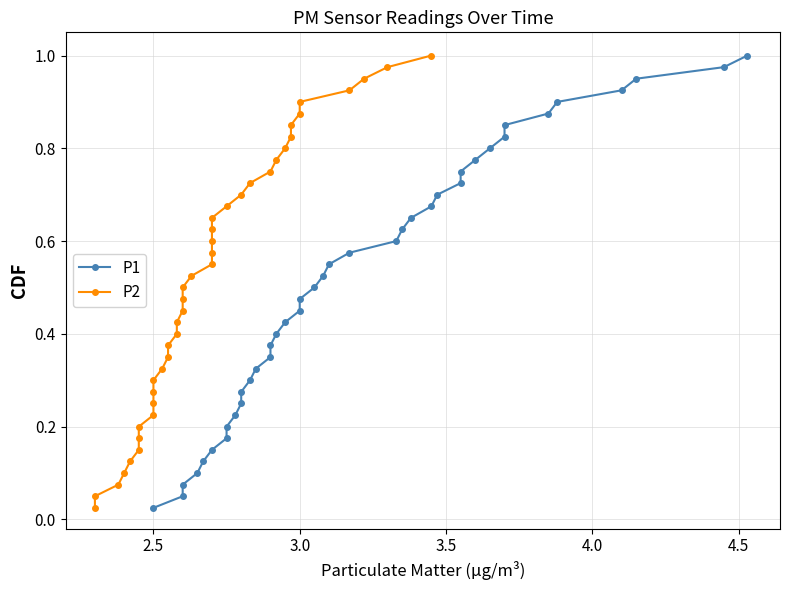

Reading left to right, what are all the values shown in this chart?

P1: 0.0	0.1	0.1	0.1	0.1	0.1	0.2	0.2	0.2	0.2	0.3	0.3	0.3	0.3	0.4	0.4	0.4	0.5	0.5	0.5	0.5	0.6	0.6	0.6	0.6	0.7	0.7	0.7	0.7	0.8	0.8	0.8	0.8	0.8	0.9	0.9	0.9	0.9	1.0	1.0
P2: 0.0	0.1	0.1	0.1	0.1	0.1	0.2	0.2	0.2	0.2	0.3	0.3	0.3	0.3	0.4	0.4	0.4	0.5	0.5	0.5	0.5	0.6	0.6	0.6	0.6	0.7	0.7	0.7	0.7	0.8	0.8	0.8	0.8	0.8	0.9	0.9	0.9	0.9	1.0	1.0